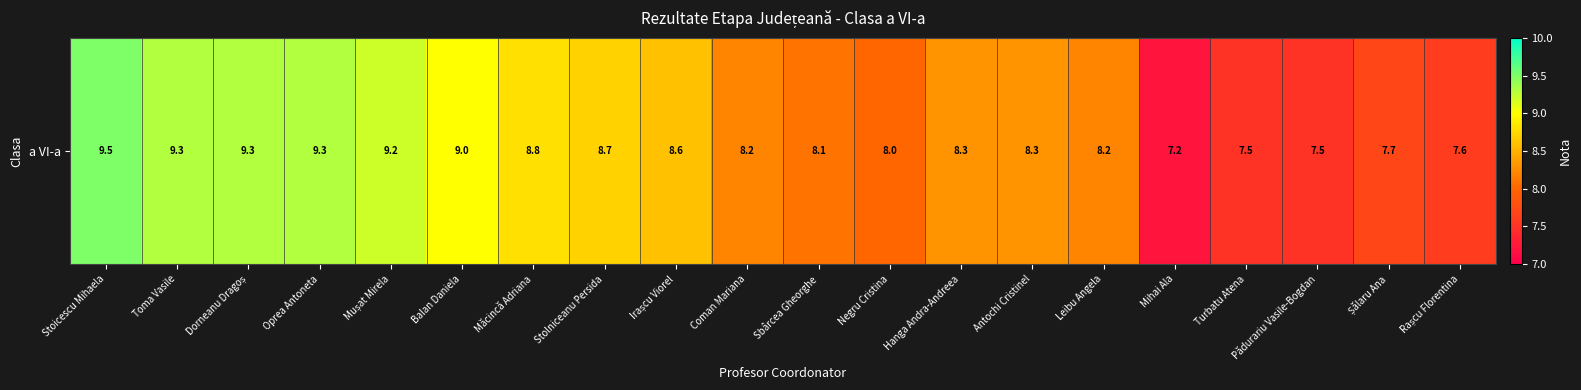

At which label is the value closest to 8?

Negru Cristina